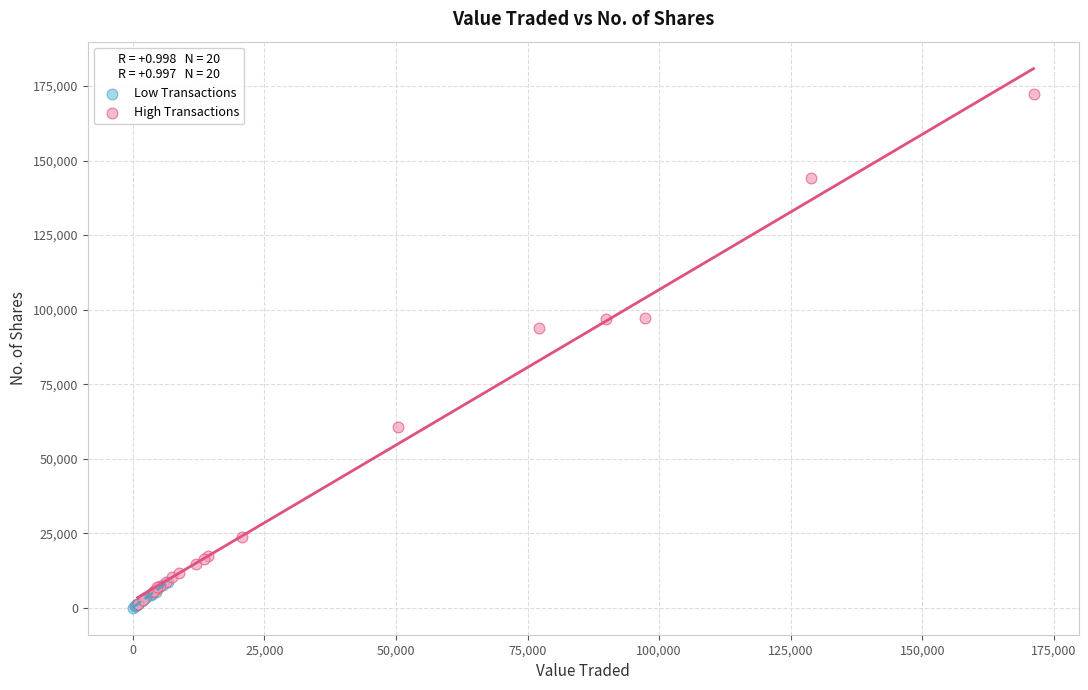

Which series reaches the maximum Y coordinate?

High Transactions